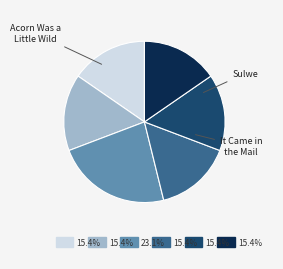

Is there a majority slice in this chart?

No